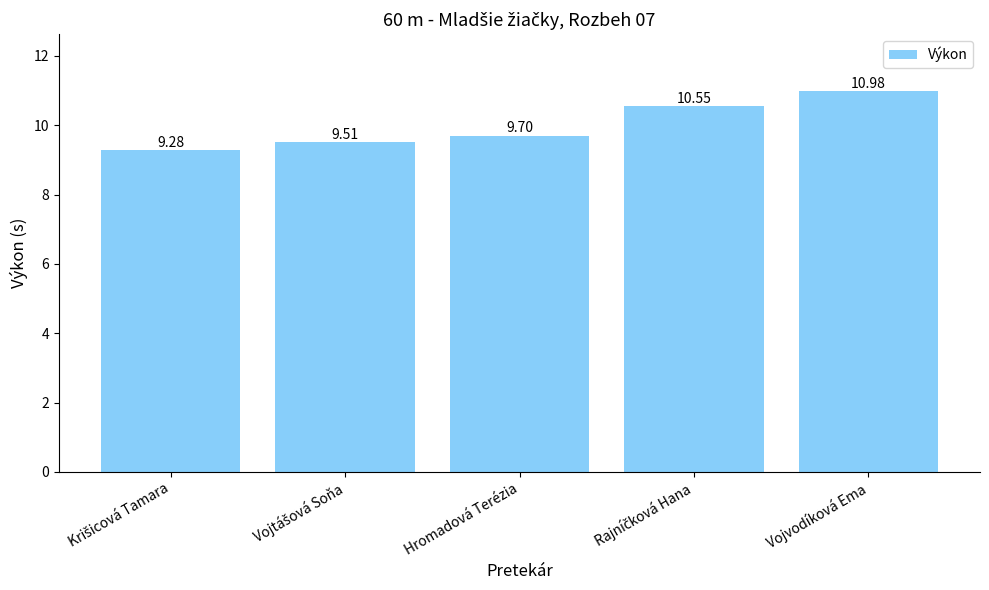

At which label is the value closest to 10?

Hromadová Terézia